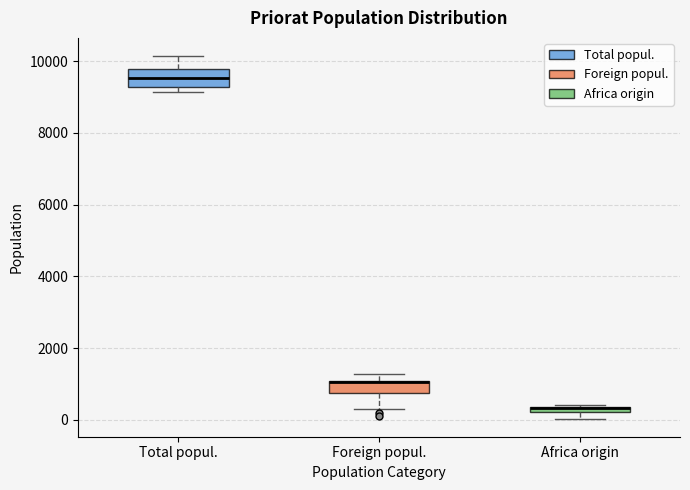

Where is the upper edge of the box for Africa origin on the y-axis? The values are not printed on the chart, so give them approximately, as read against the axis.

400